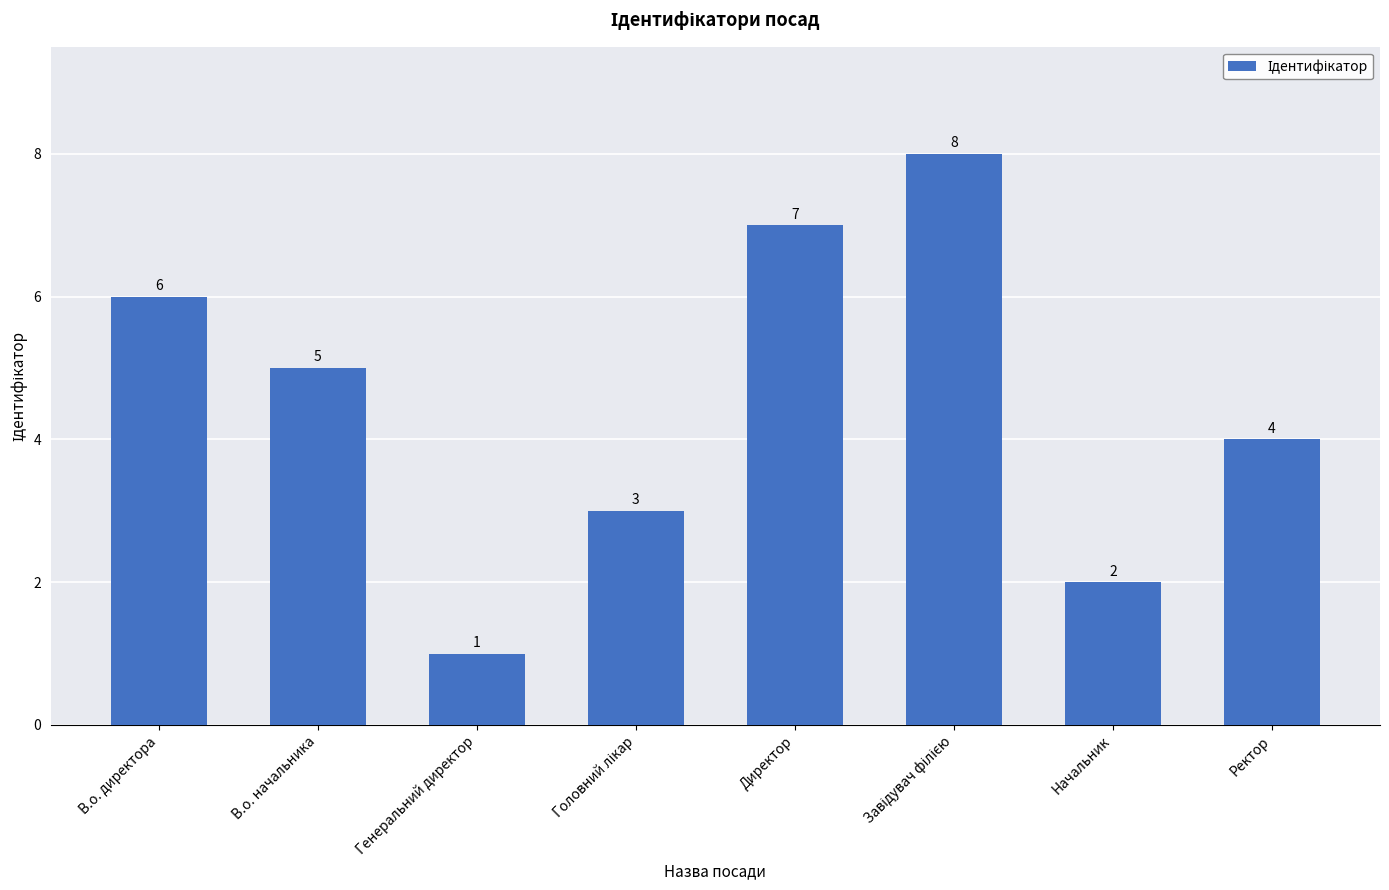

Reading left to right, extract all data points from this chart.

6	5	1	3	7	8	2	4